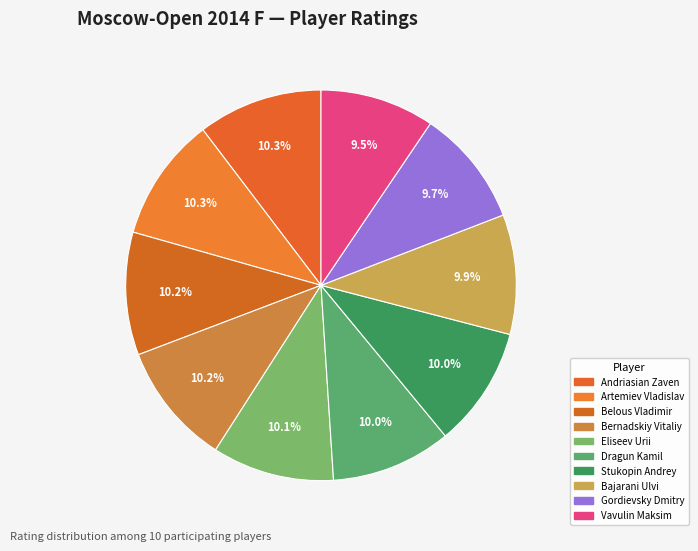

Rank the categories by value from highest to lowest.

Andriasian Zaven, Artemiev Vladislav, Belous Vladimir, Bernadskiy Vitaliy, Eliseev Urii, Dragun Kamil, Stukopin Andrey, Bajarani Ulvi, Gordievsky Dmitry, Vavulin Maksim